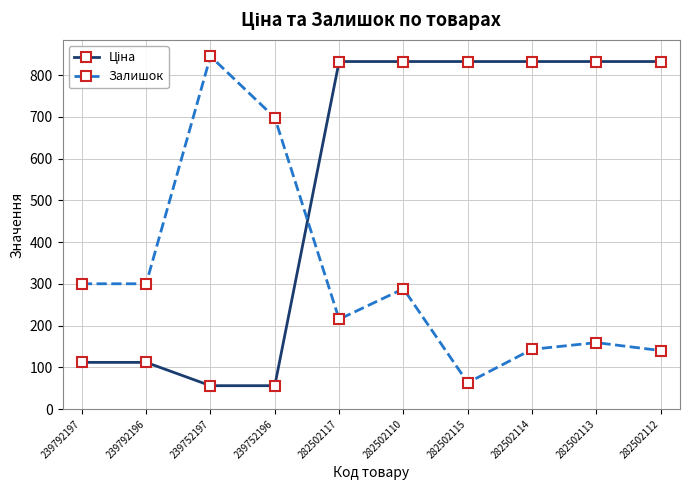

What value does the Залишок series have at 282502110?

288.0